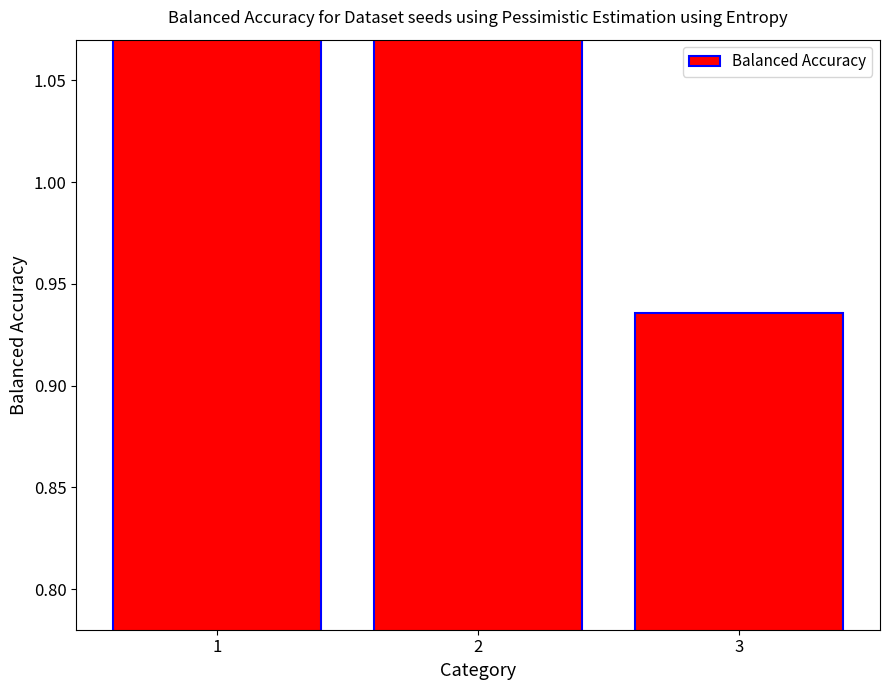

Reading left to right, transcribe all the data shown in this chart.

1=1.1	2=1.1	3=0.9